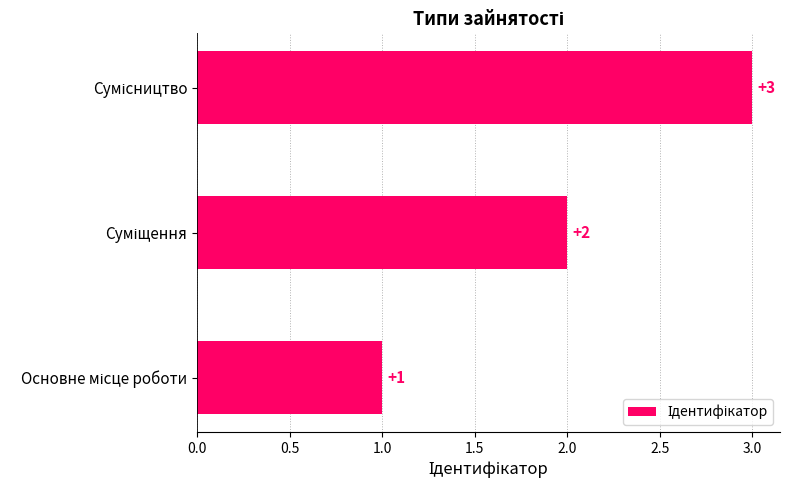

Count the values in the range 1 to 3.

3